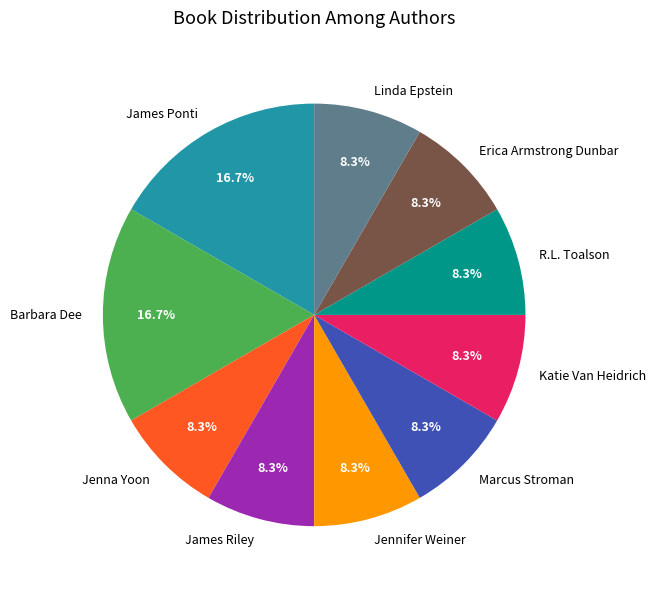

To the nearest percent, what is the difference between the largest and smallest slice percentages?

8%